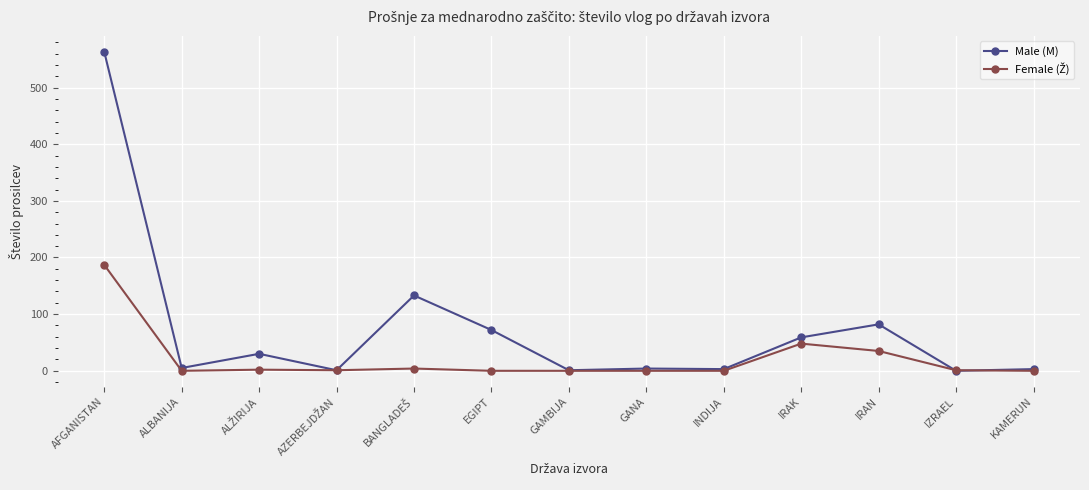

Which label corresponds to the largest value in the chart?

AFGANISTAN